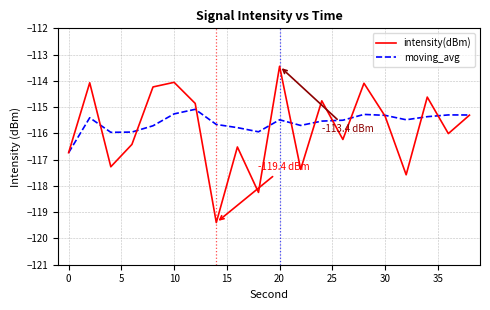

What is the lowest value of the intensity(dBm) series?

-119.4